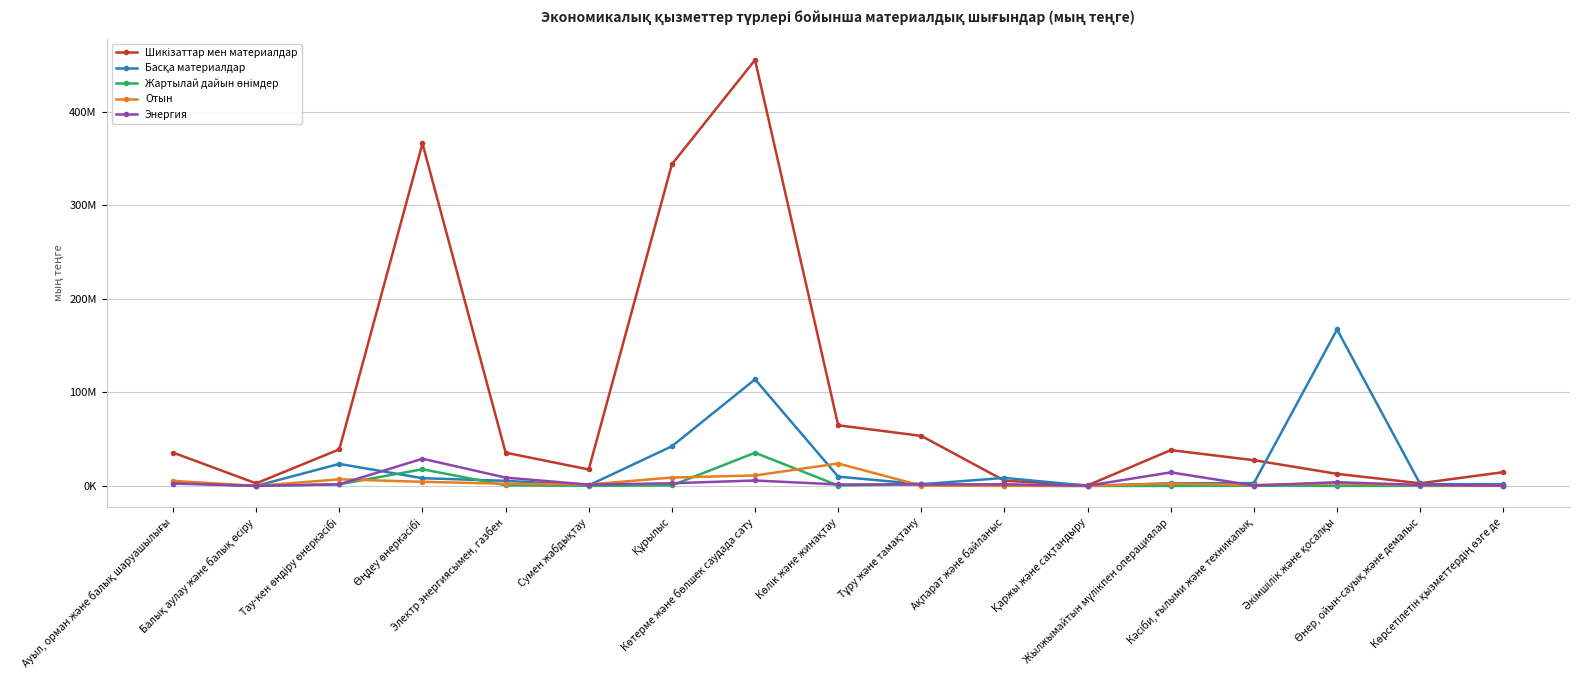

List the series in order of their peak value, highest first.

Шикізаттар мен материалдар, Басқа материалдар, Жартылай дайын өнімдер, Энергия, Отын